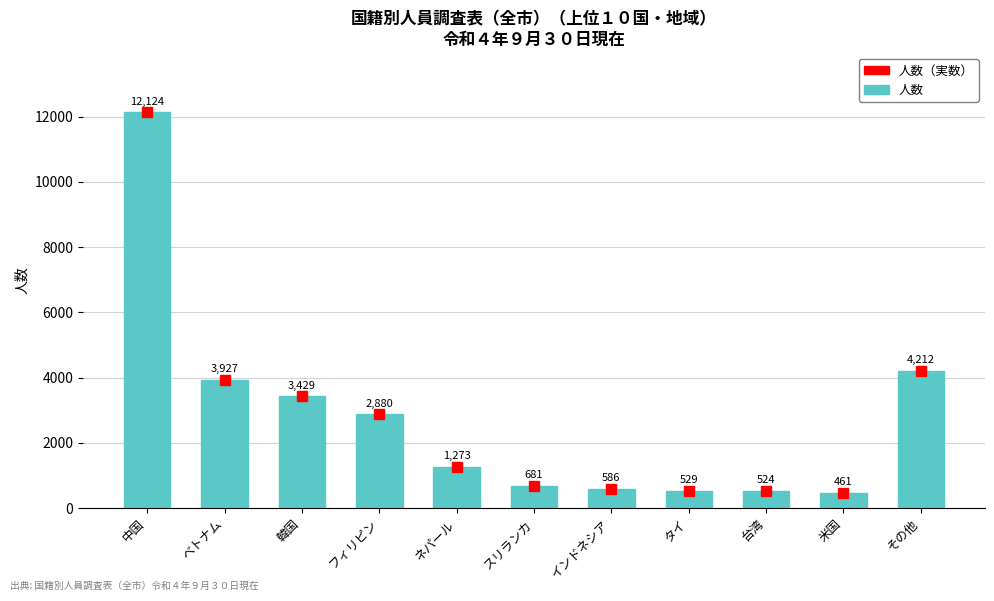

What is the greatest value displayed?

12124